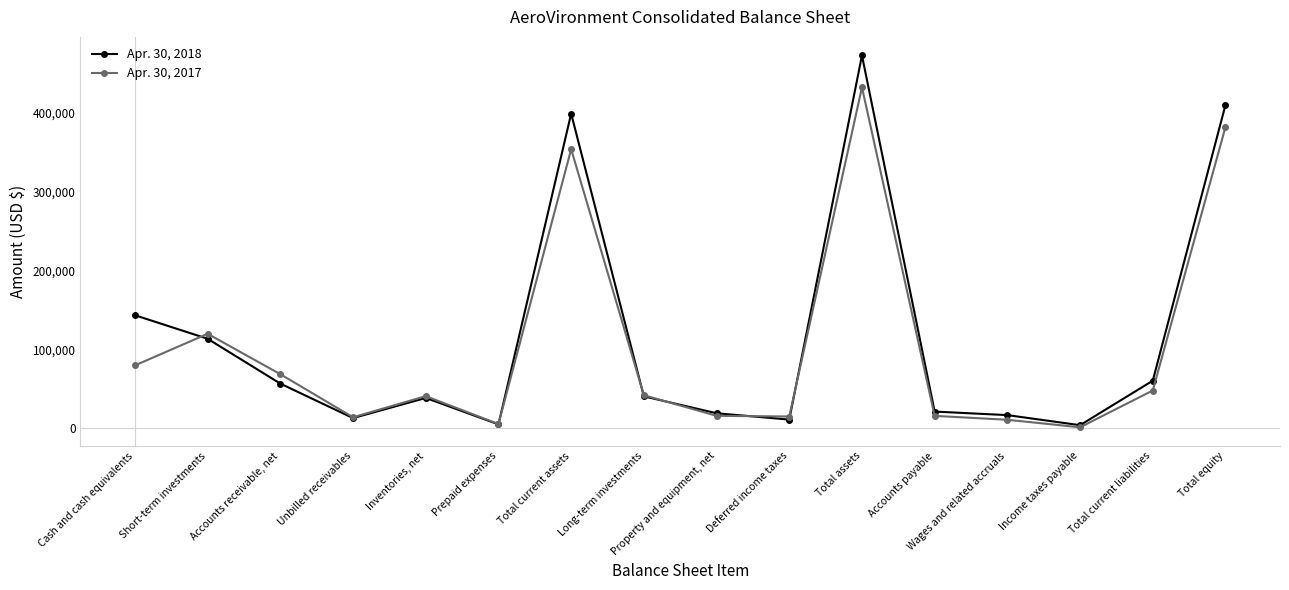

What is the spread (max minus min) of values at Income taxes payable?

2667